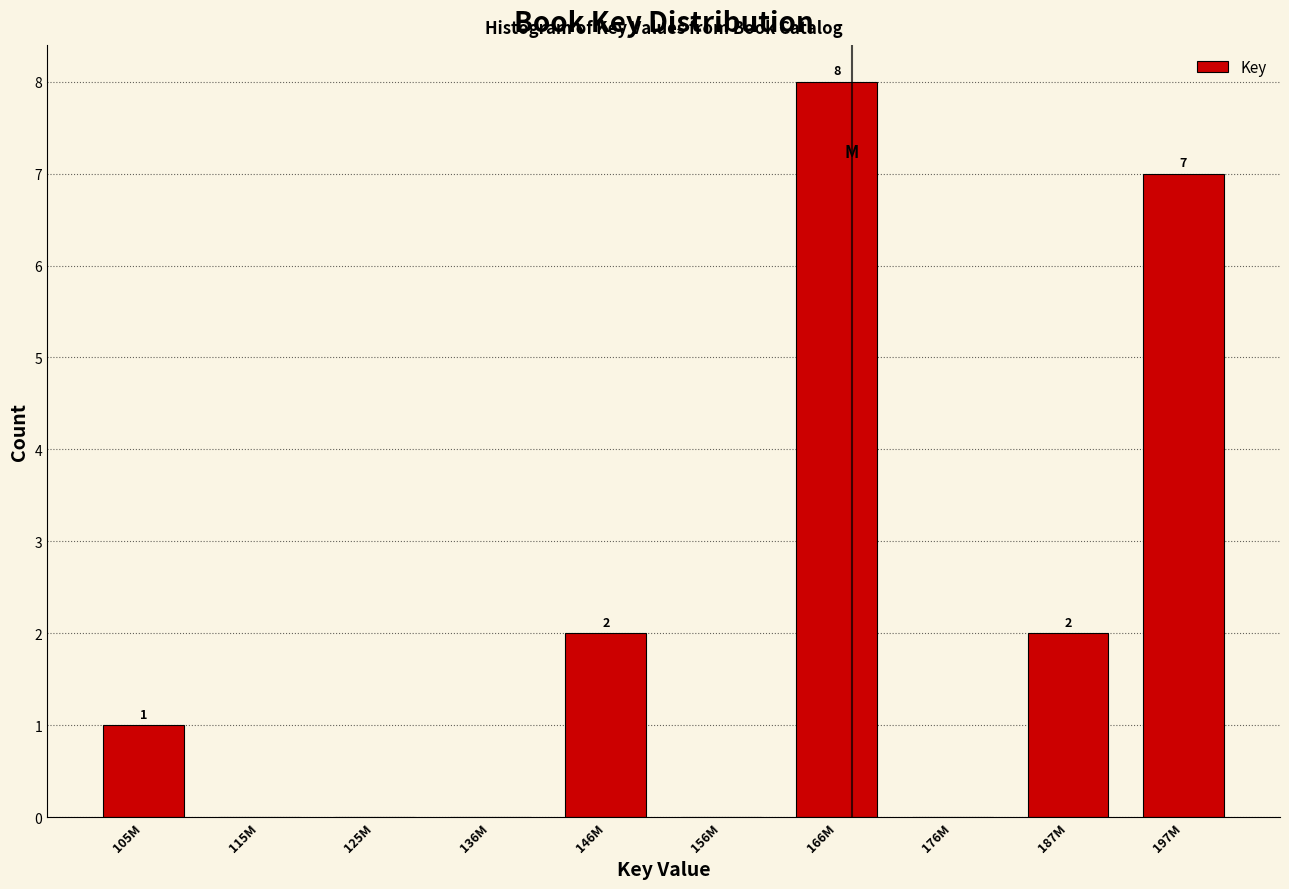

Reading left to right, extract all data points from this chart.

105M=1	115M=0	125M=0	136M=0	146M=2	156M=0	166M=8	176M=0	187M=2	197M=7